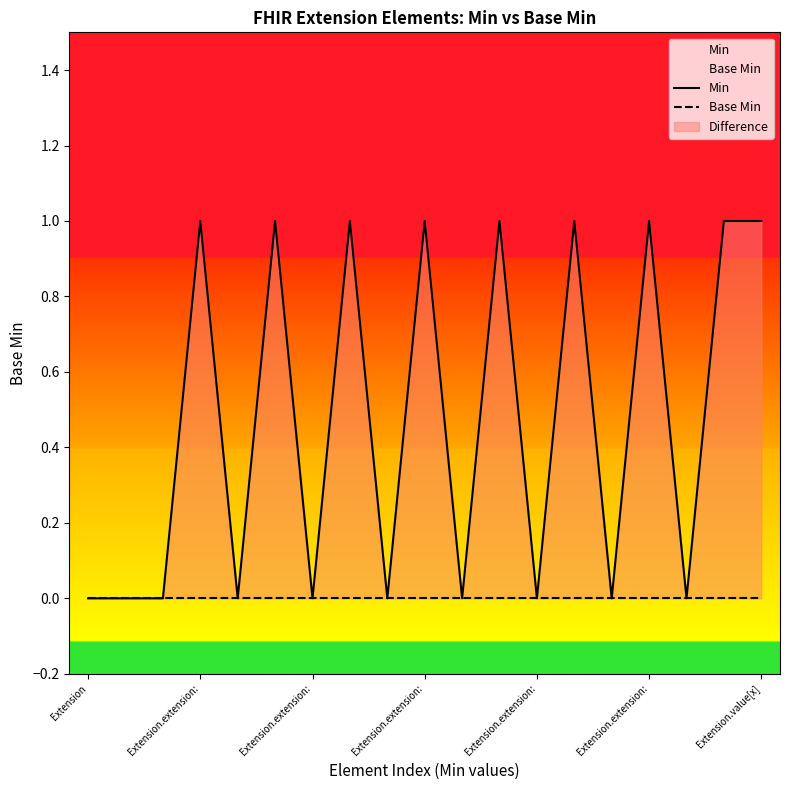

Does the chart display data point markers on the line(s)?

No